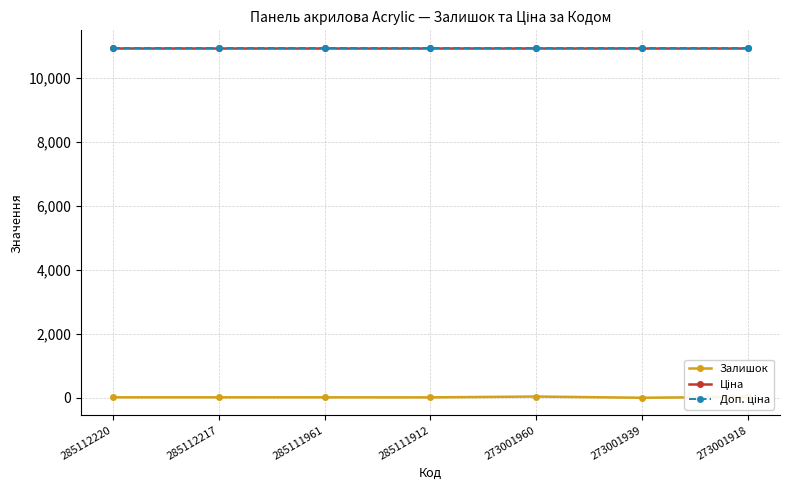

How many interior local valleys does the Залишок series have?

2